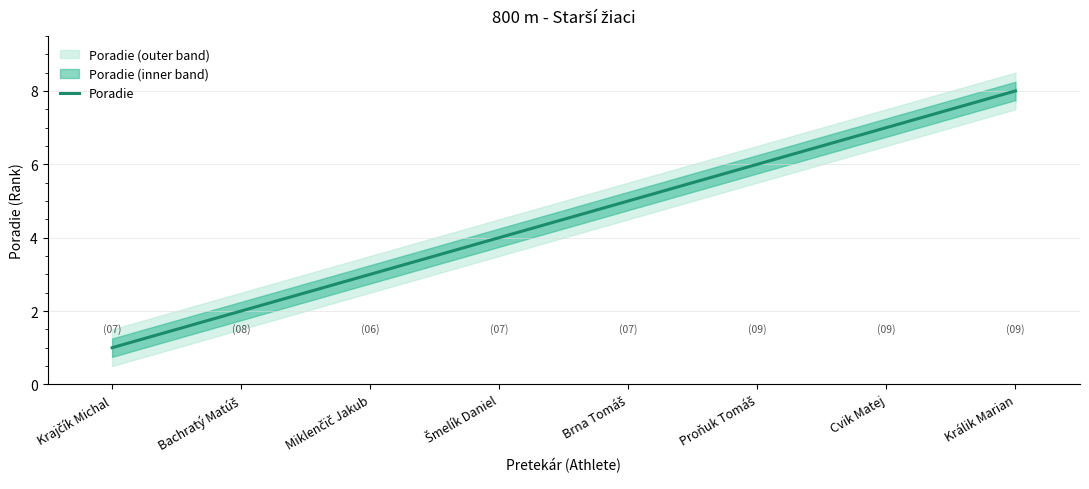

True or false: the data shows 2 at Bachratý Matúš.

True